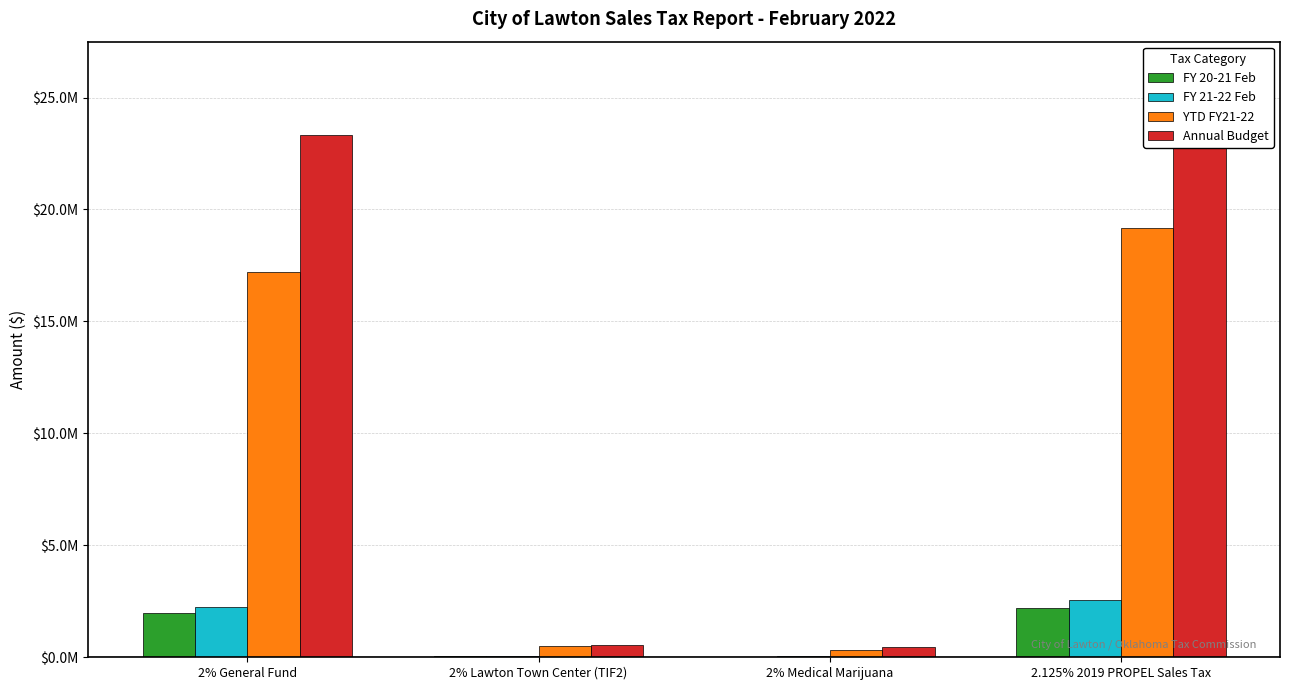

What is the label of the 1st bar from the left?

2% General Fund